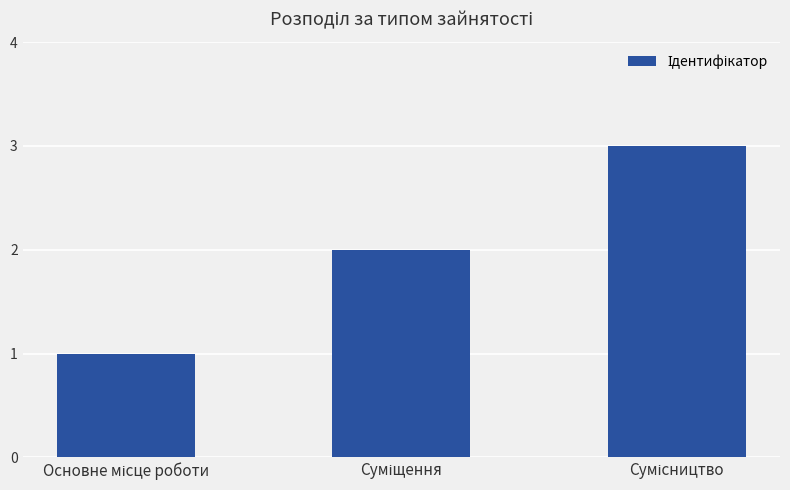

Does the chart contain any negative values?

No